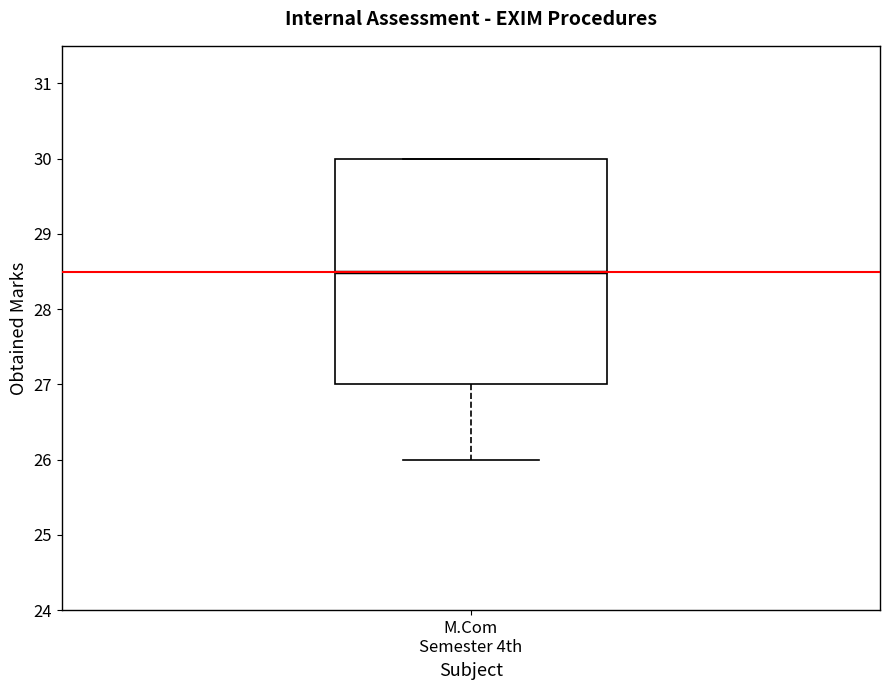

Transcribe this box plot: give where the median line is, the range the box spans, and where the two whiskers end, as read against the y-axis. The values are not printed on the chart, so give them approximately, as read against the axis.

median 28.5, box 27.0 to 30.0, whiskers 26.0 to 30.0